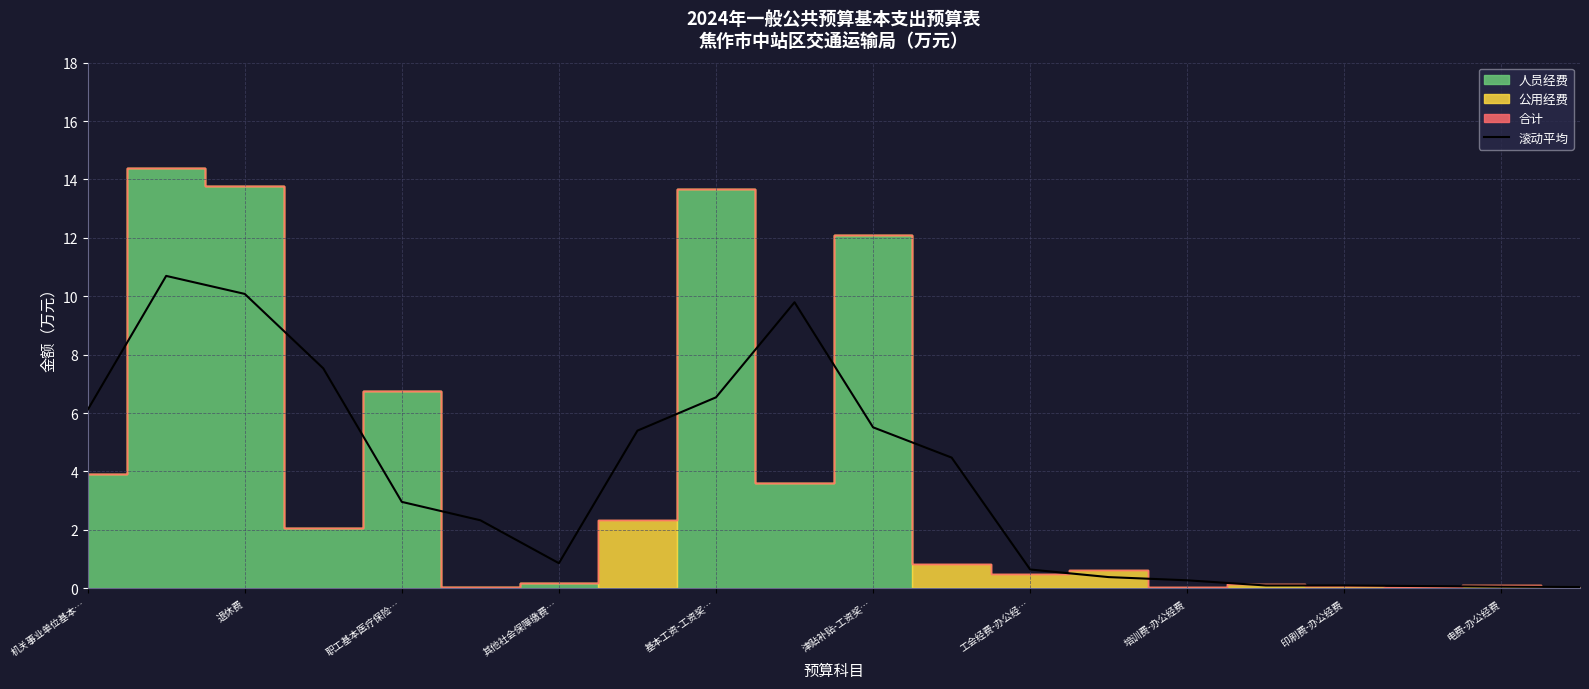

Reading left to right, extract all data points from this chart.

6.1	10.7	10.1	7.5	3.0	2.3	0.9	5.4	6.5	9.8	5.5	4.5	0.6	0.4	0.3	0.1	0.1	0.1	0.1	0.0